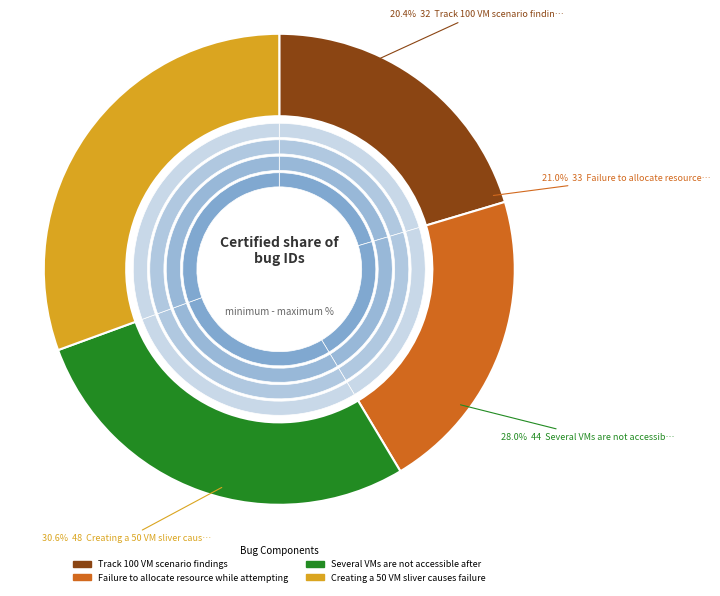

Is it true that Track 100 VM scenario findings is 10% of the pie?

False